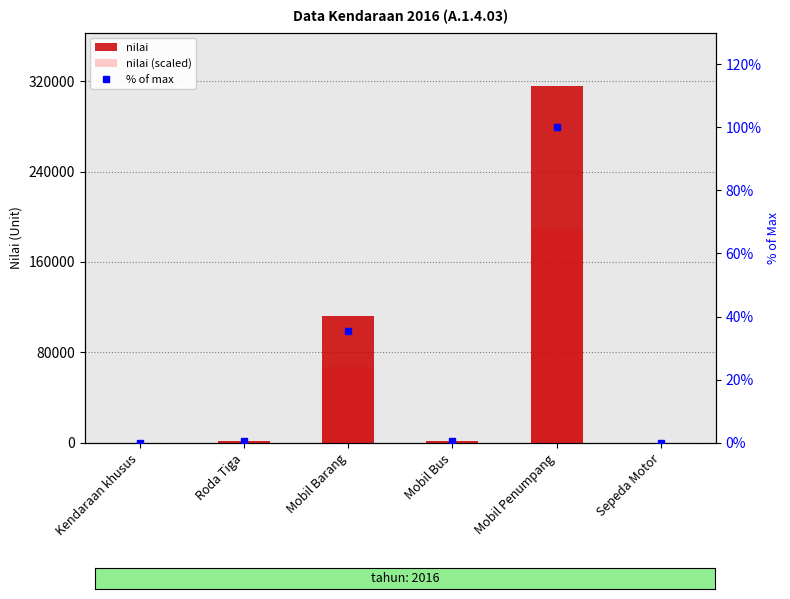

What is the spread (max minus min) of values at Mobil Bus?

1929.4